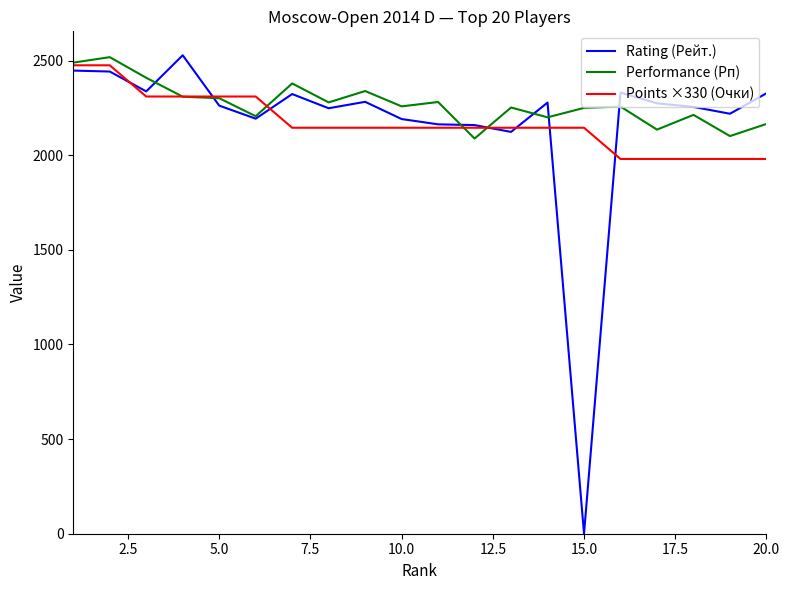

What is the maximum value for Rating (Рейт.)?

2528